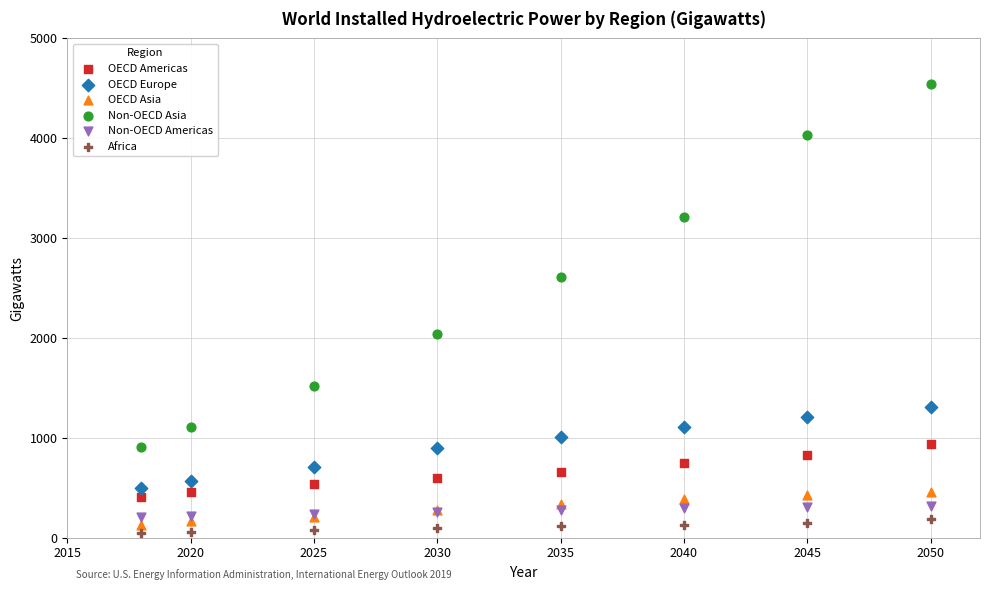

What are all the series names shown in the legend?

OECD Americas, OECD Europe, OECD Asia, Non-OECD Asia, Non-OECD Americas, Africa